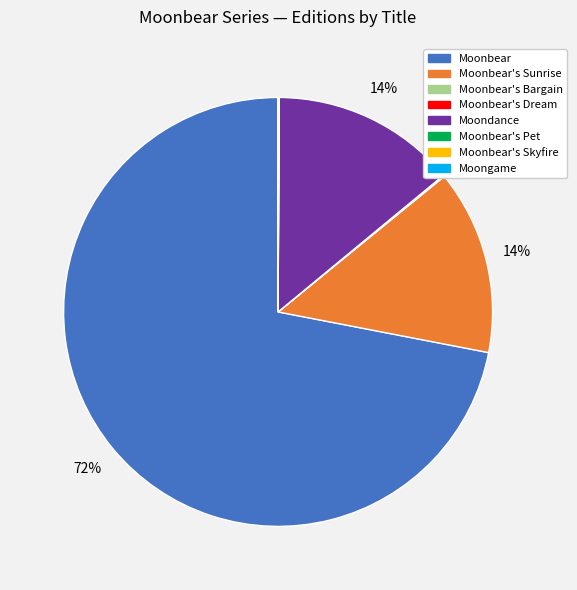

Is there a majority slice in this chart?

Yes